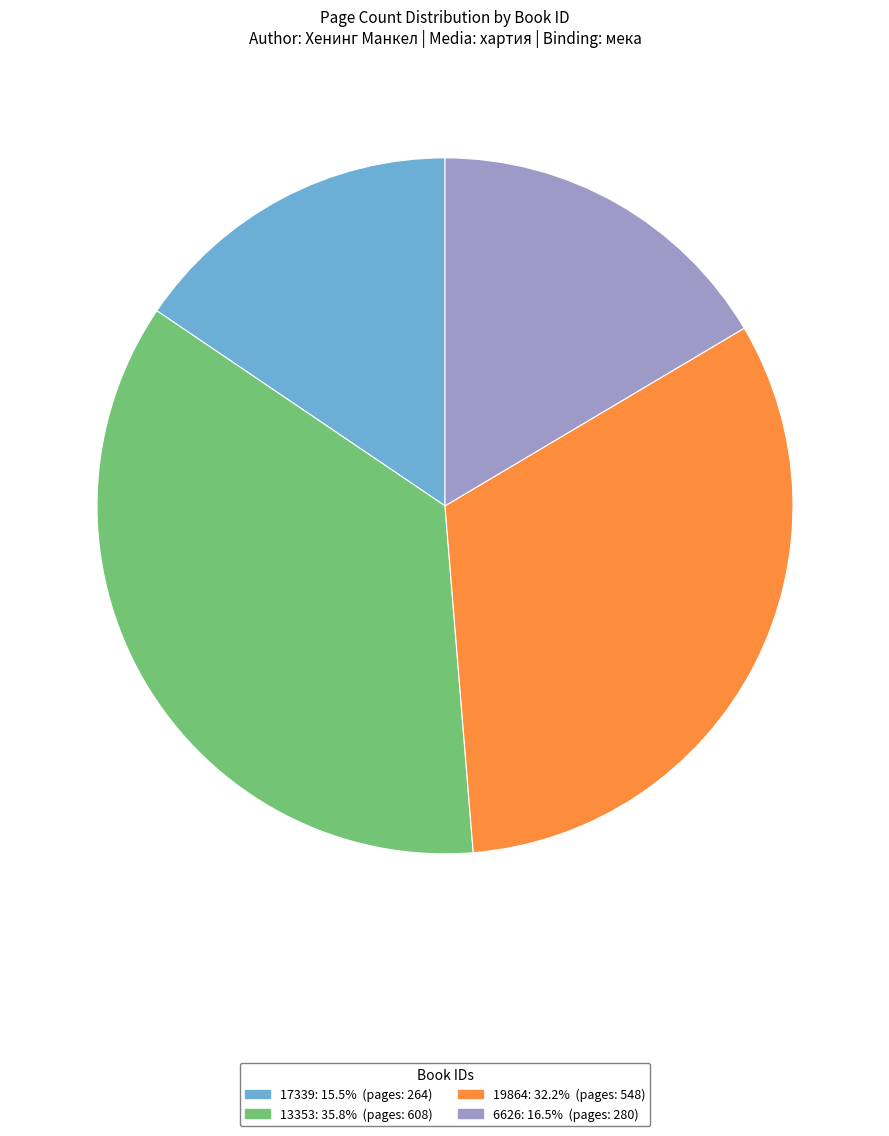

The 19864 slice represents 32% of the pie. True or false?

True